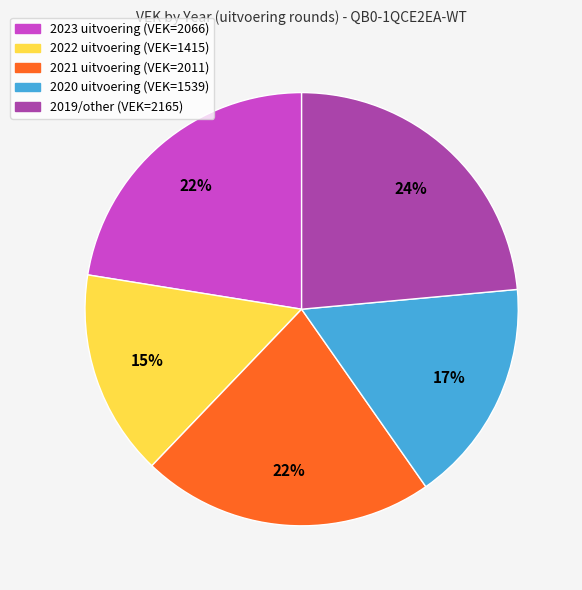

To the nearest percent, what is the average slice percentage?

20%